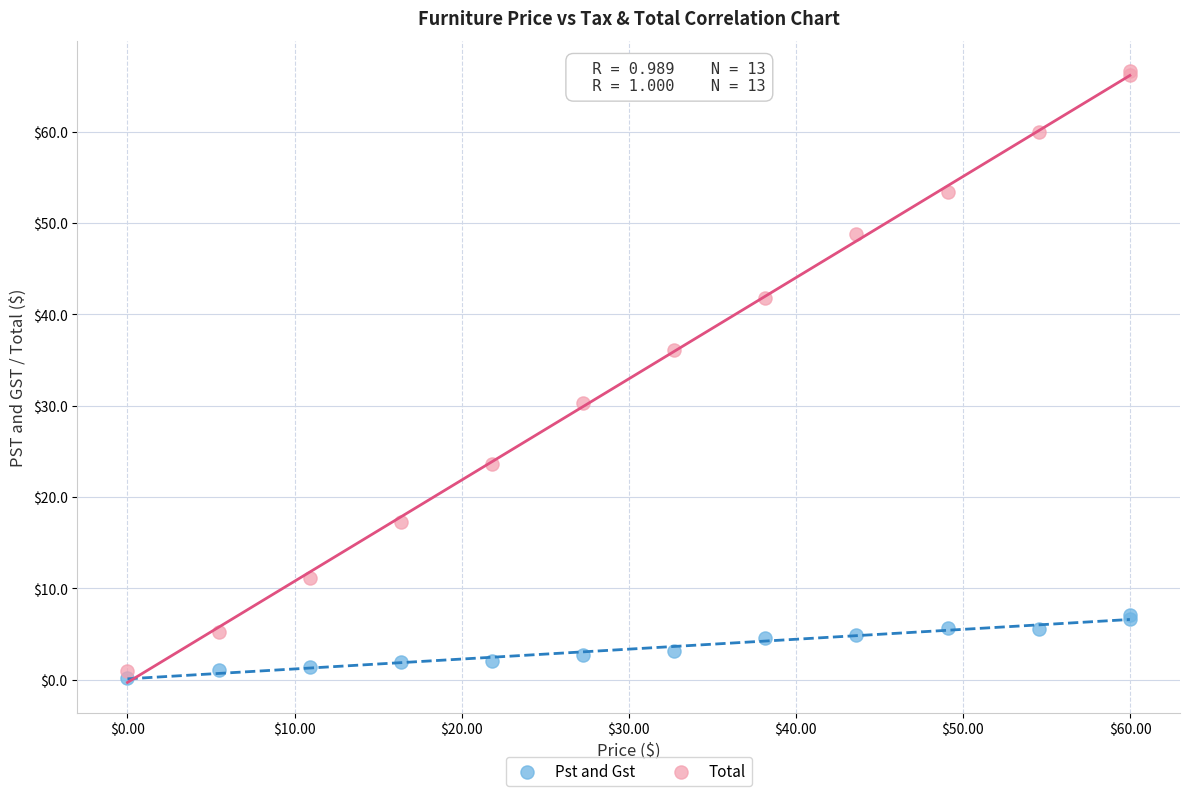

Which series contains the lowest Y value?

Pst and Gst